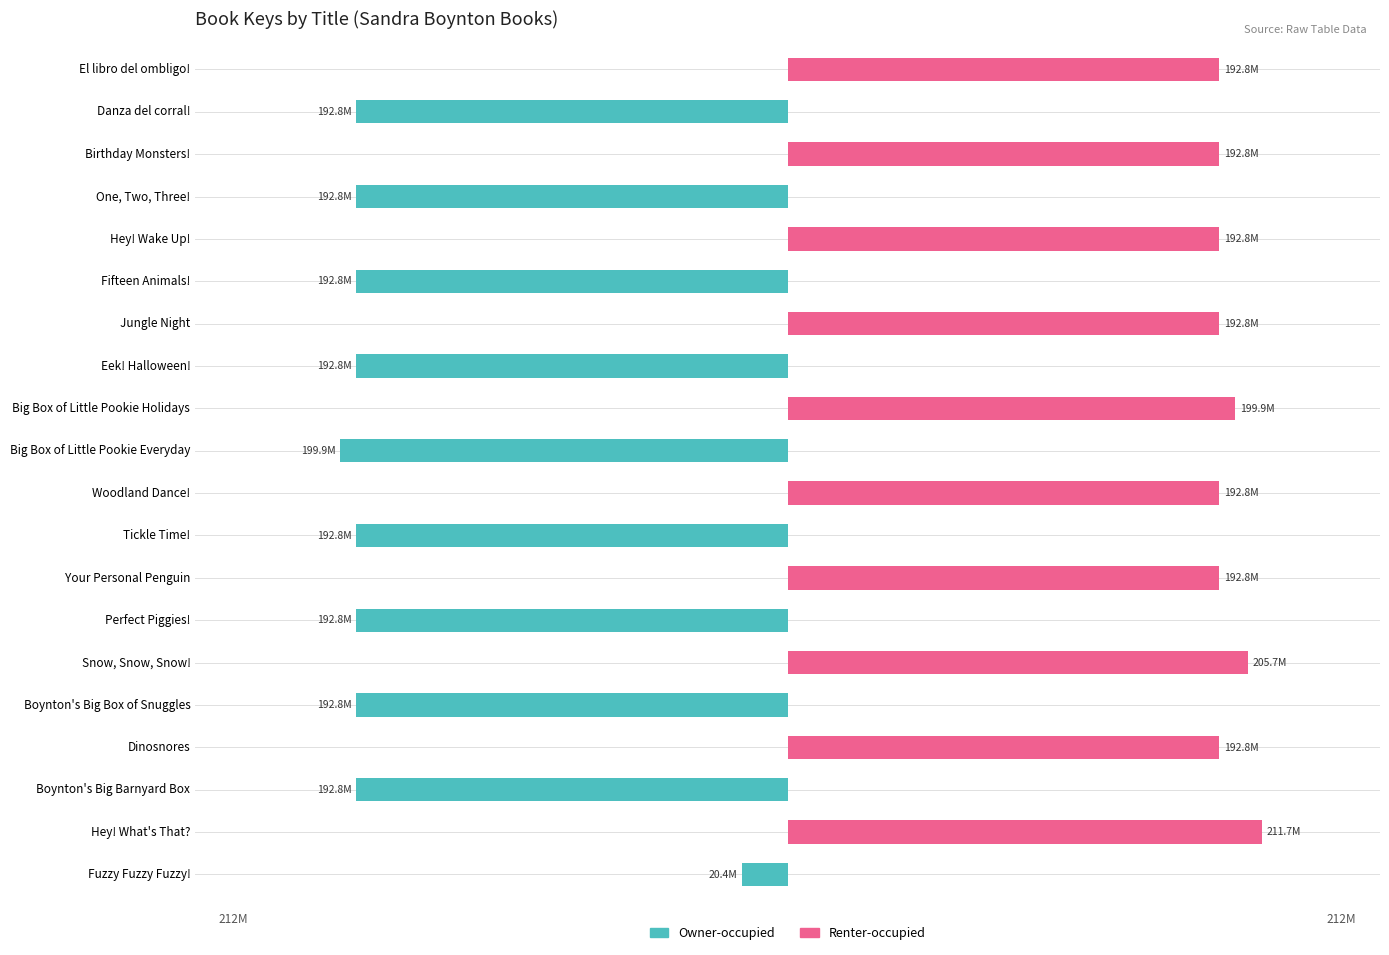

What is the average value of the Owner-occupied series?

-88132386